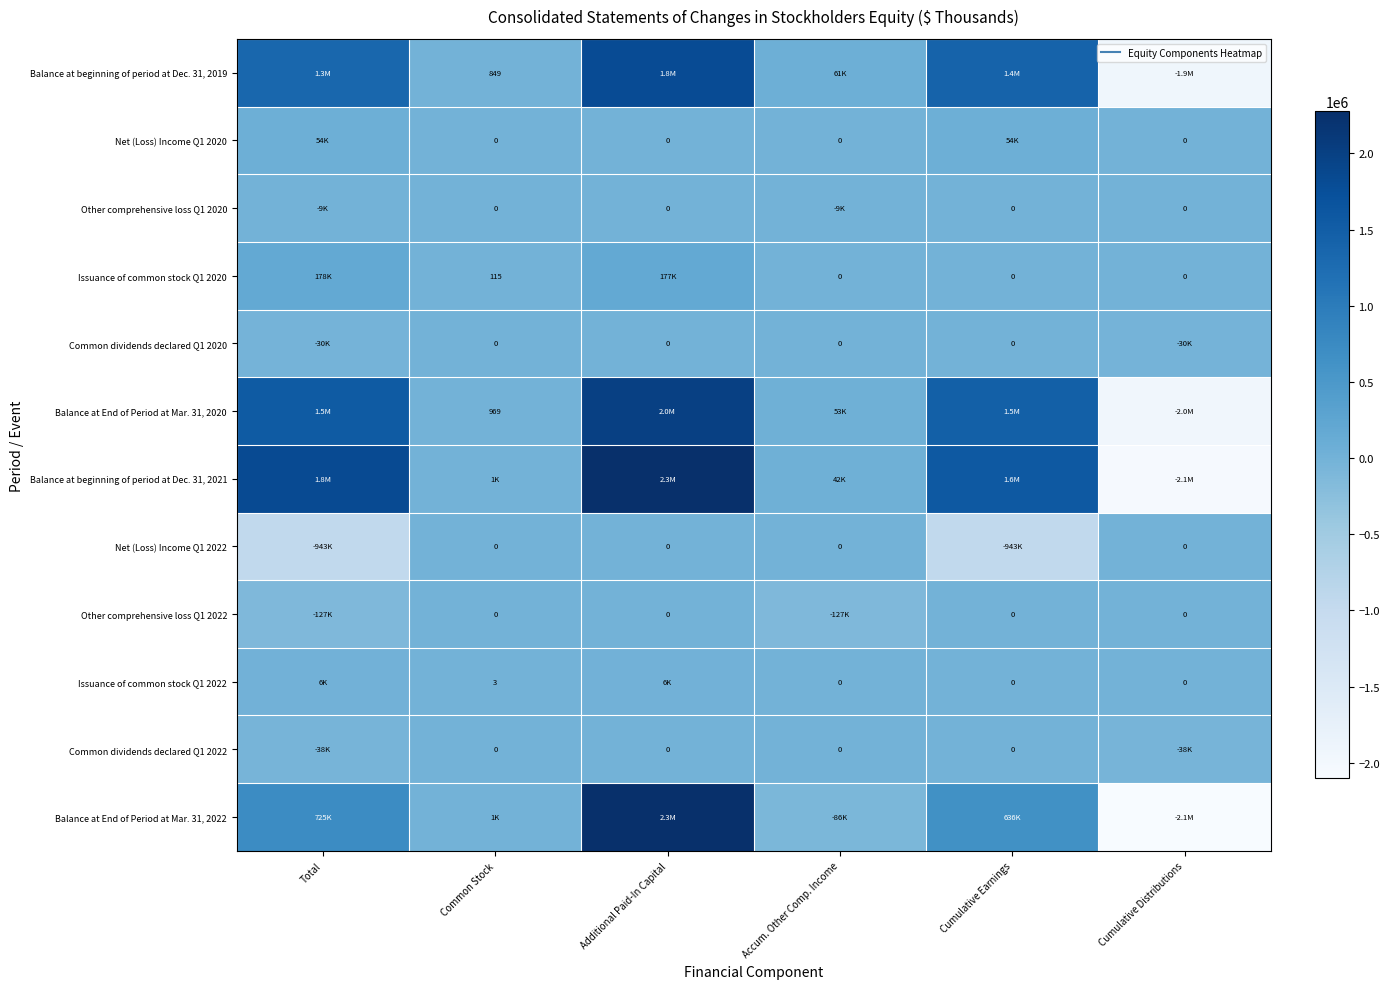

What is the sum of all Other comprehensive loss Q1 2020 values?

-17226